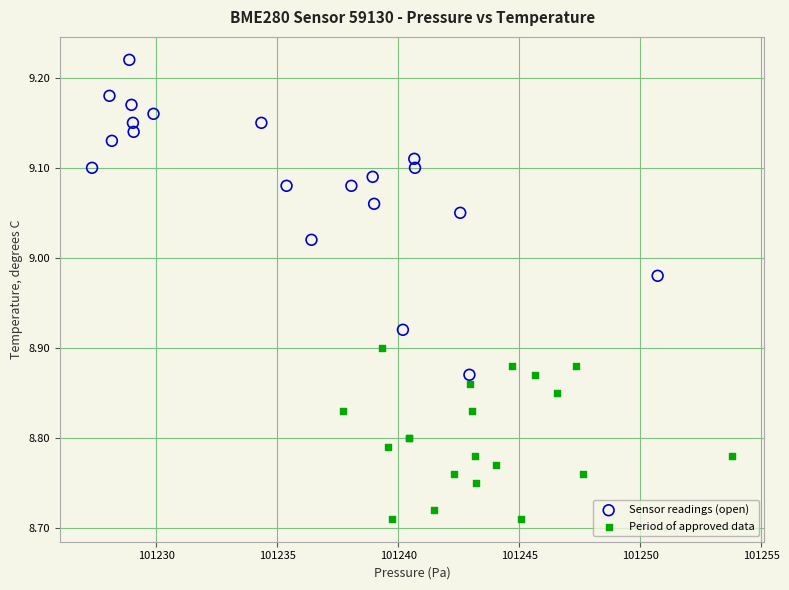

Which series contains the highest Y value?

Sensor readings (open)